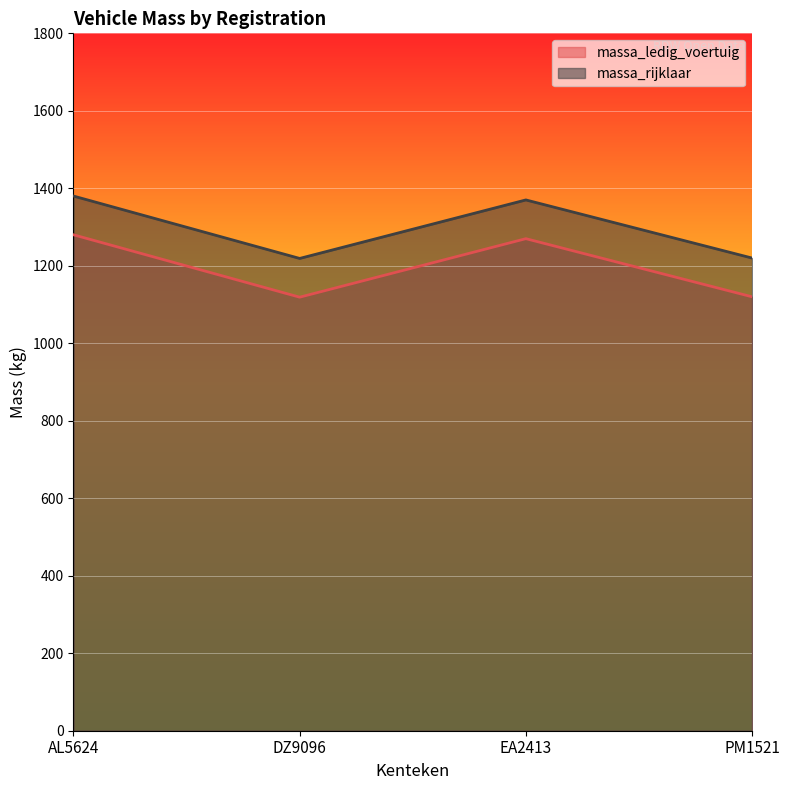

How many series are shown in this chart?

2